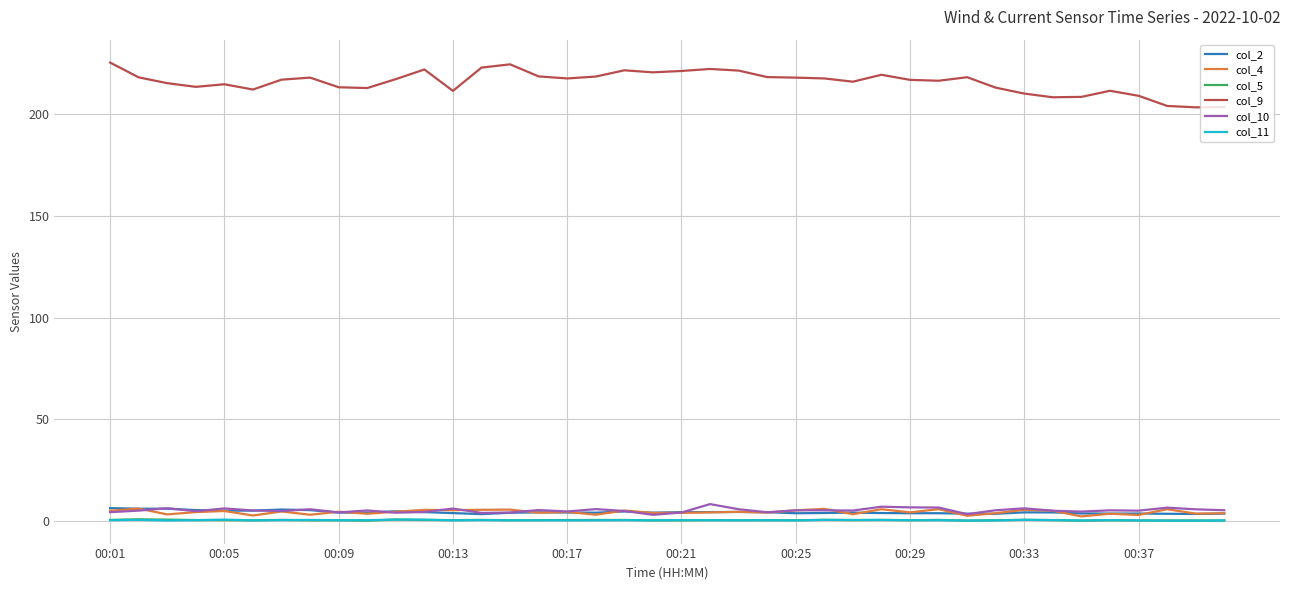

Which series has the largest range (max minus min)?

col_9